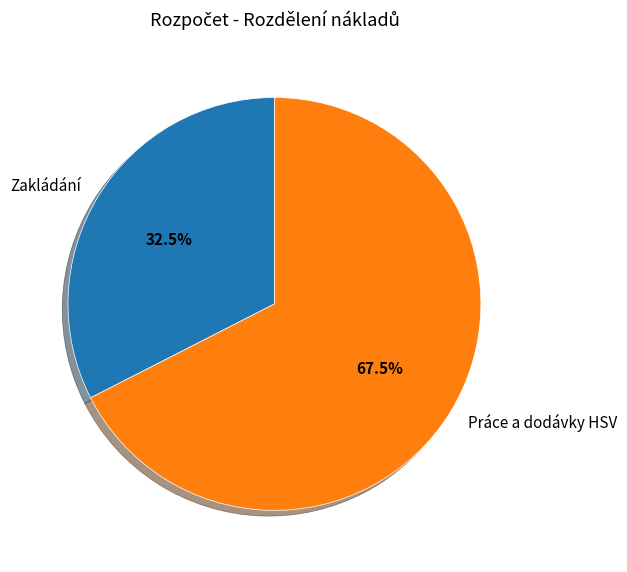

Which category has the smallest portion of the pie?

Zakládání